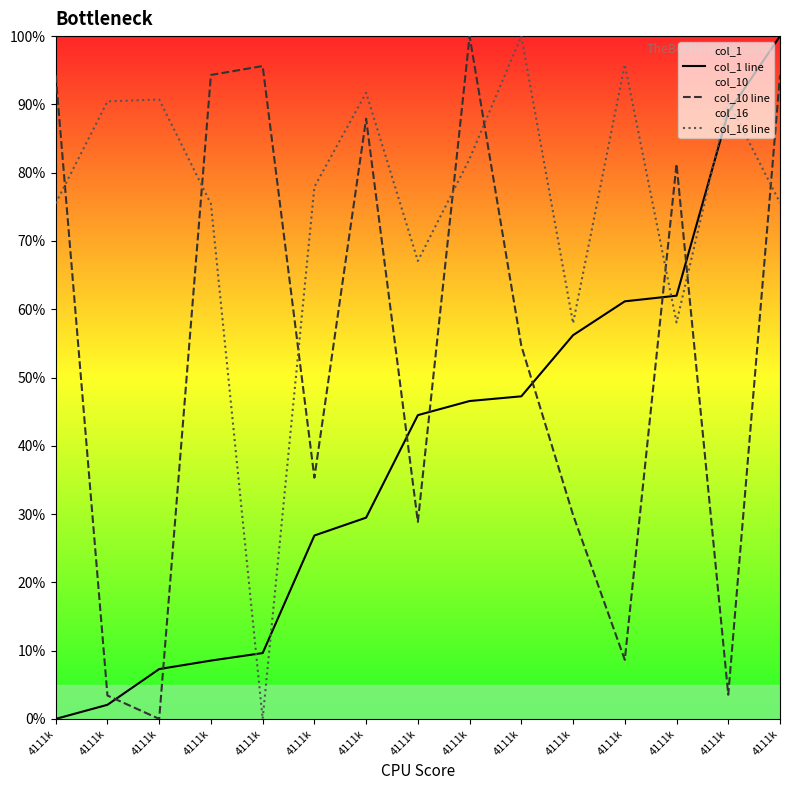

What is the maximum value for col_10 line?

100.0